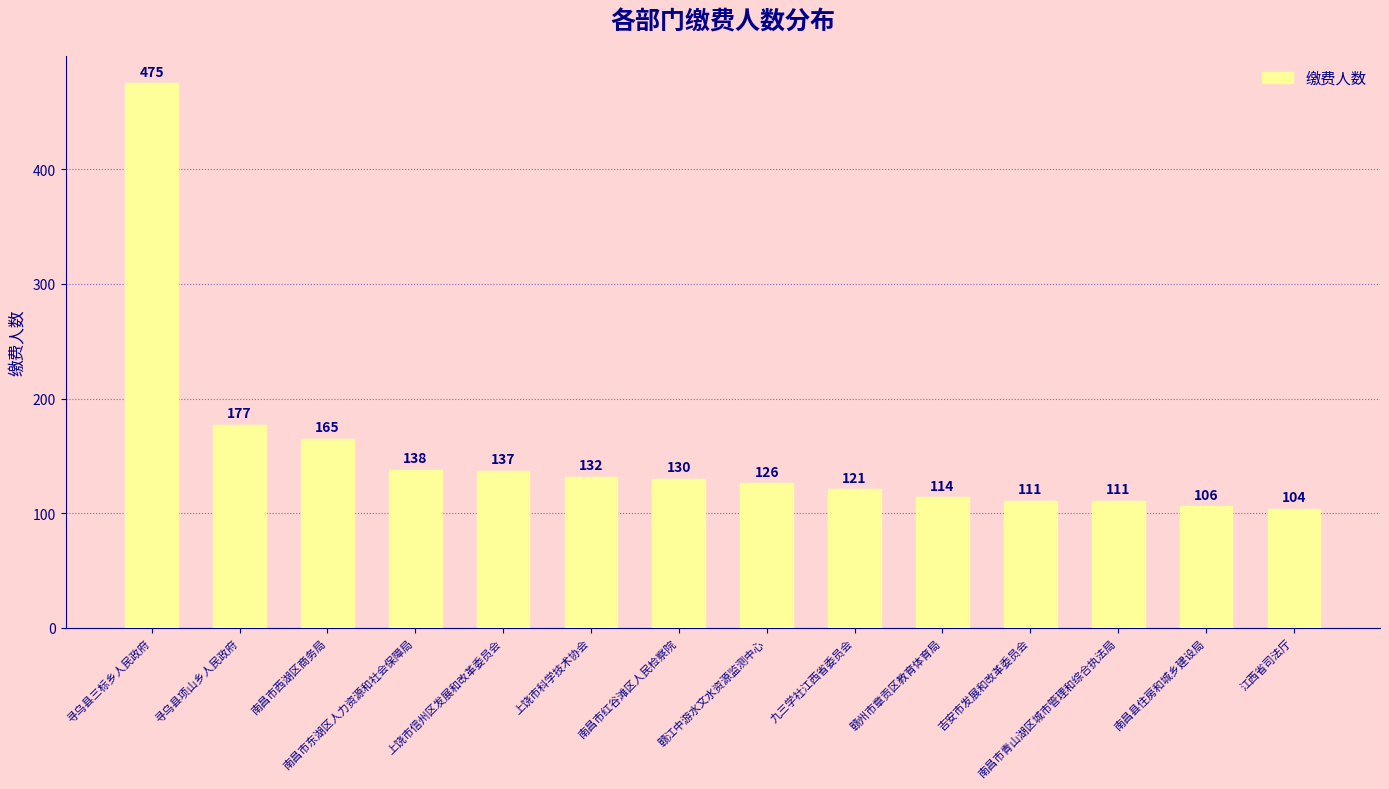

What is the label of the 10th bar from the left?

赣州市章贡区教育体育局